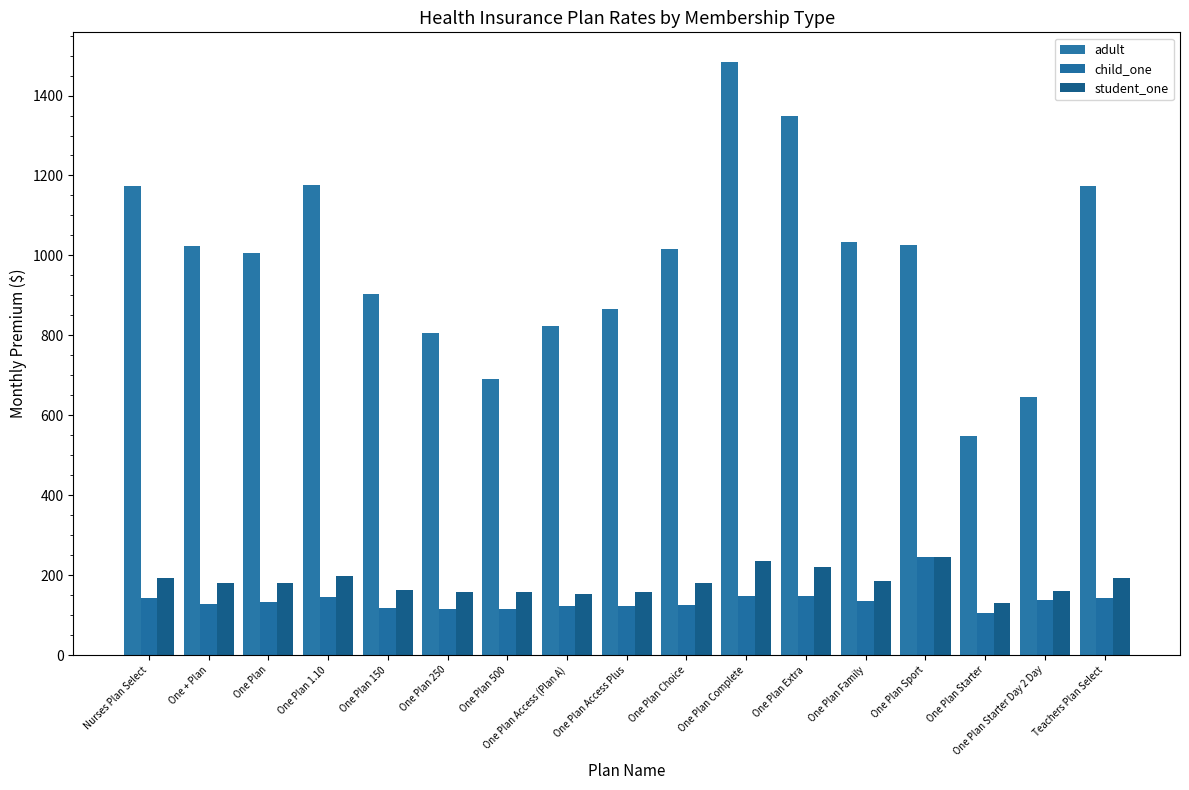

At which label is student_one closest to 187?

One Plan Family